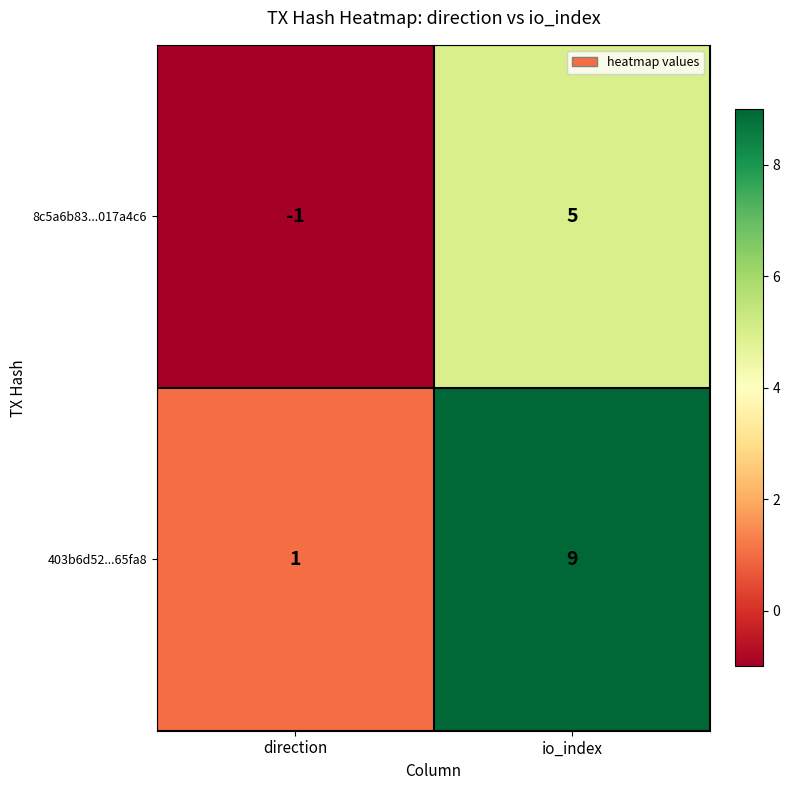

Is it true that 8c5a6b83...017a4c6 equals 5 at io_index?

True